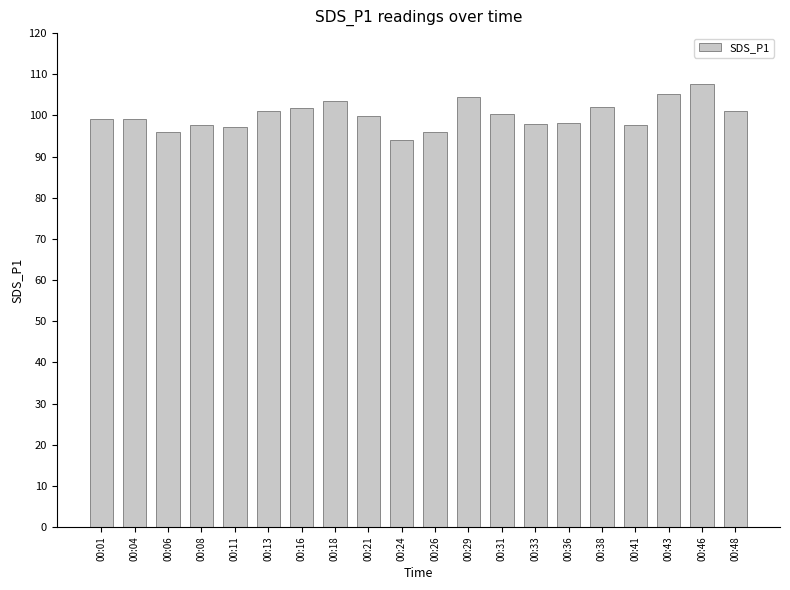

Is it true that the value at 00:06 is 95.9?

True